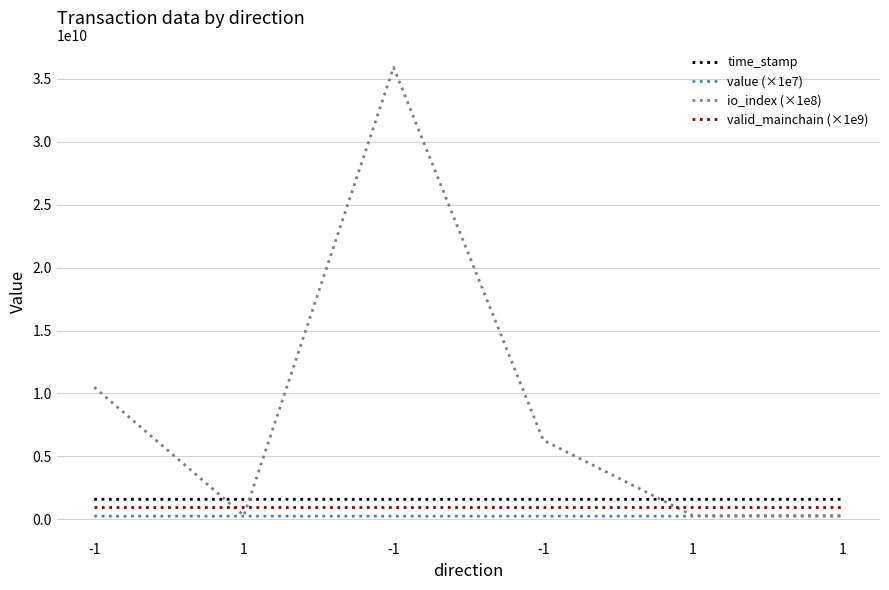

What is the average value of the io_index (×1e8) series?

8933333333.3